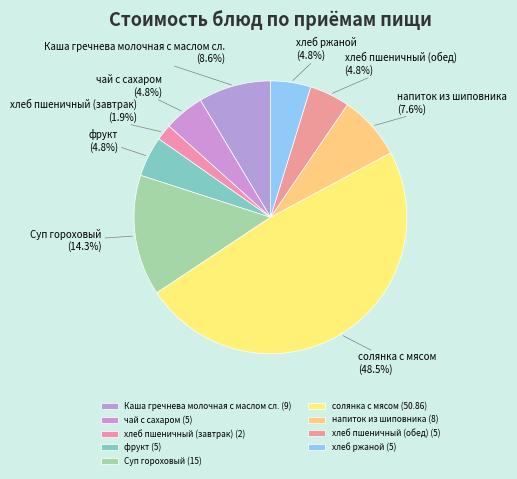

What portion of the pie excludes фрукт?

95.2%